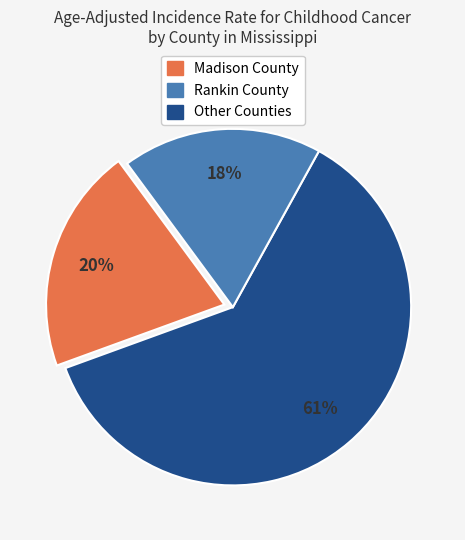

Is there any slice that represents more than half of the pie?

Yes